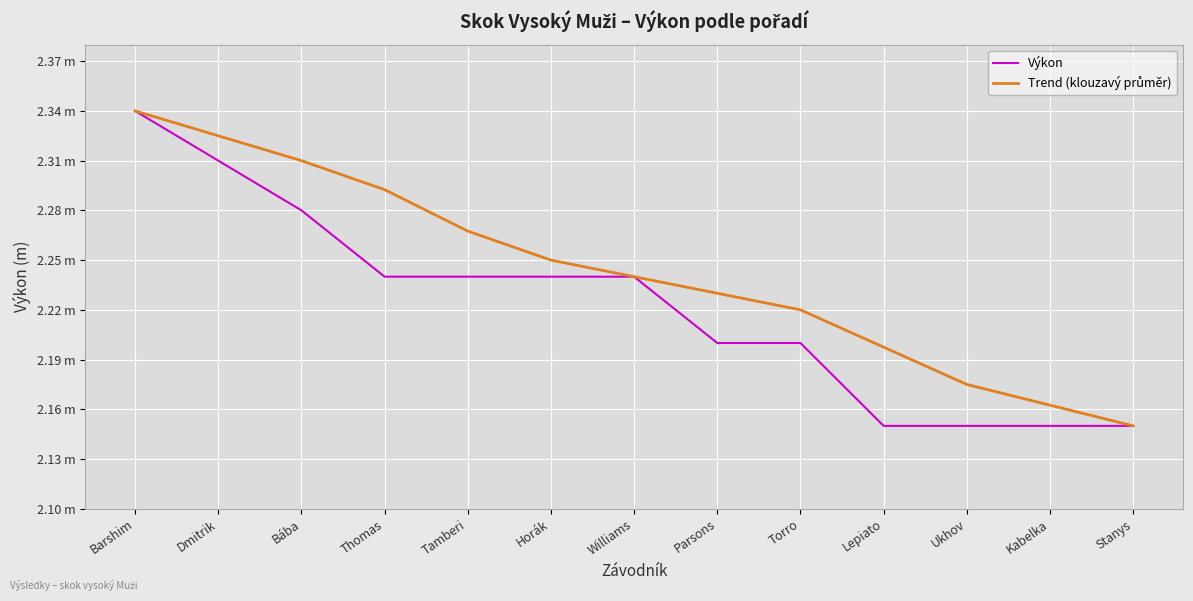

True or false: Trend (klouzavý průměr) and Výkon cross at least once.

False